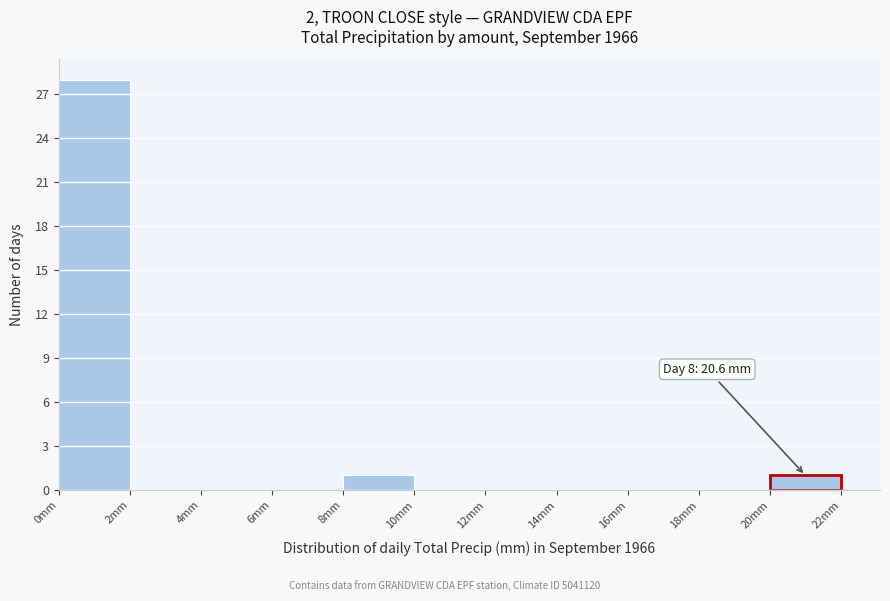

Over which range of the x-axis is the bar tallest?

0 to 2